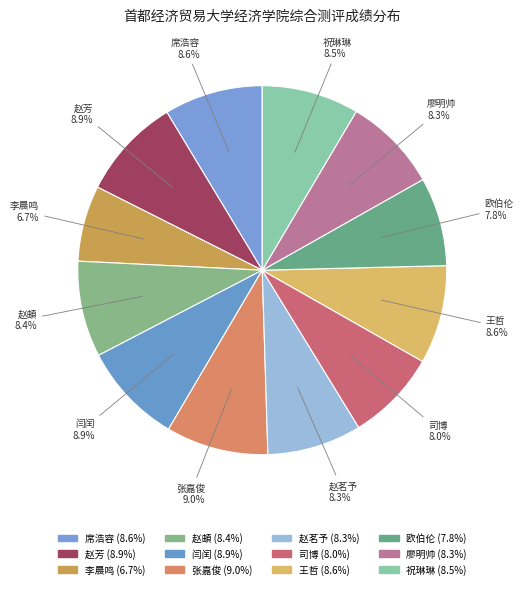

Is it true that 王哲 is 9% of the pie?

True